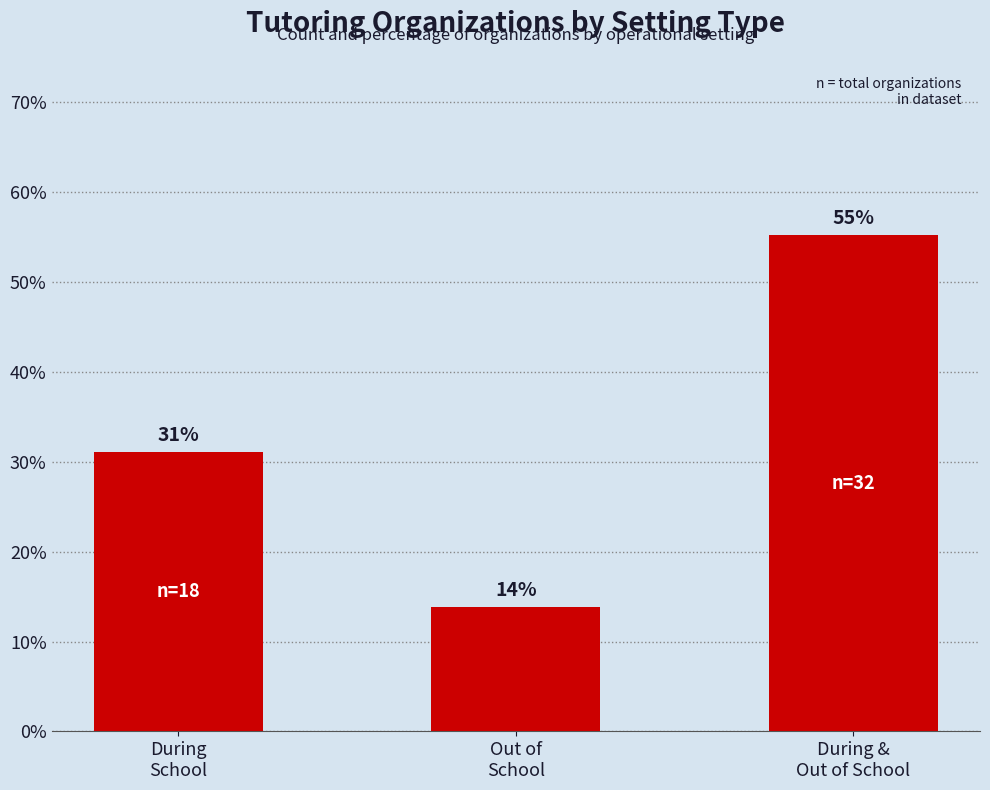

What is the ratio of the value at During &
Out of School to the value at Out of
School?

4.0